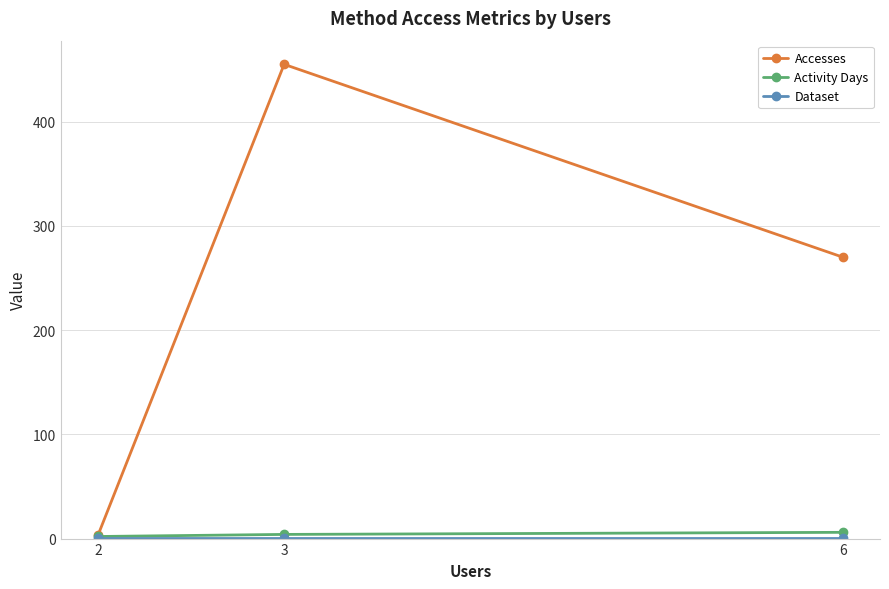

Which has a higher value, 6 or 2?

6